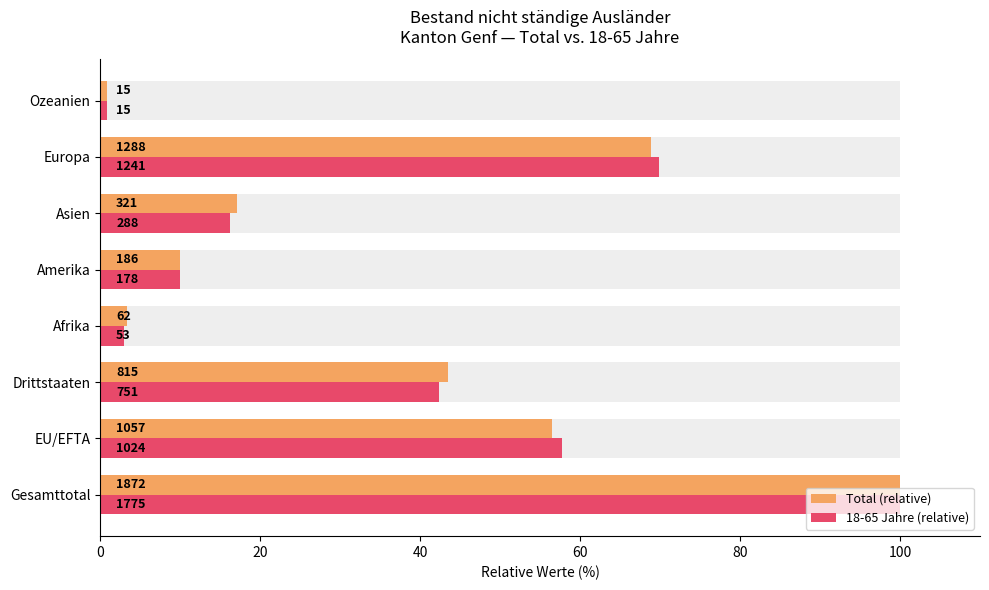

At how many categories does at least one series exceed 55?

3